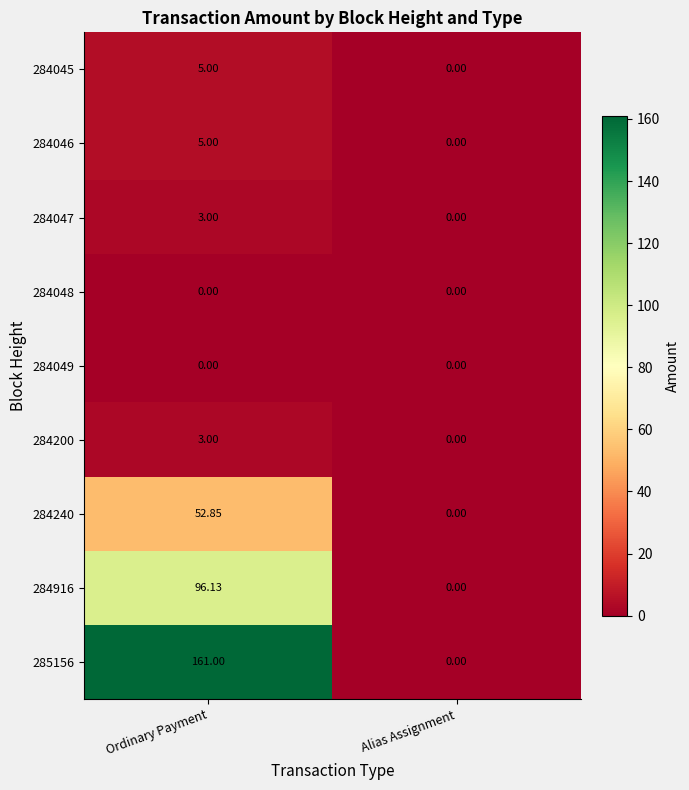

What is the total value across all series at Ordinary Payment?

326.0